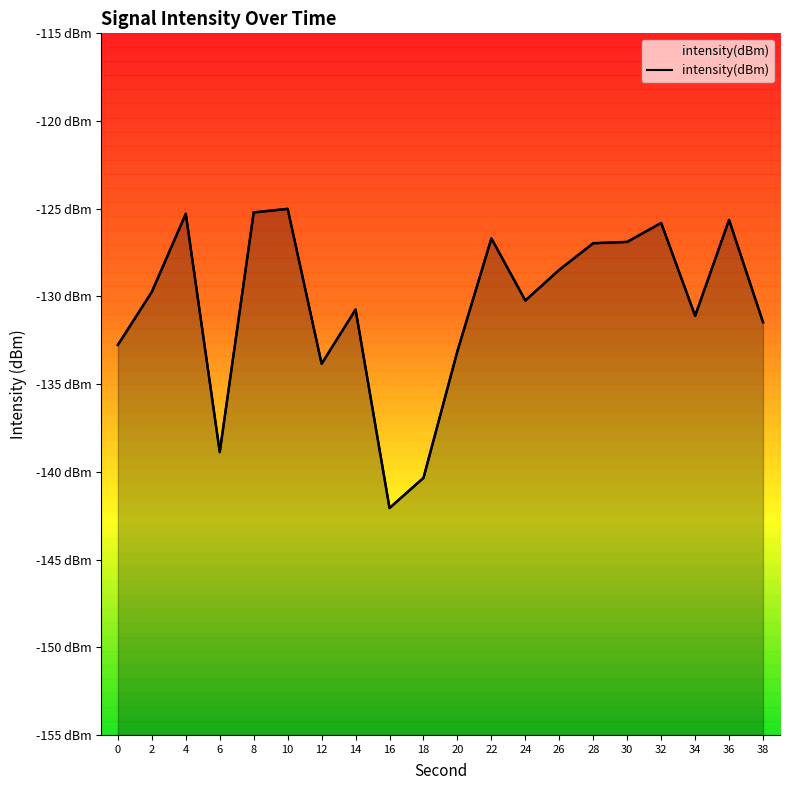

Does the chart have visible grid lines?

No